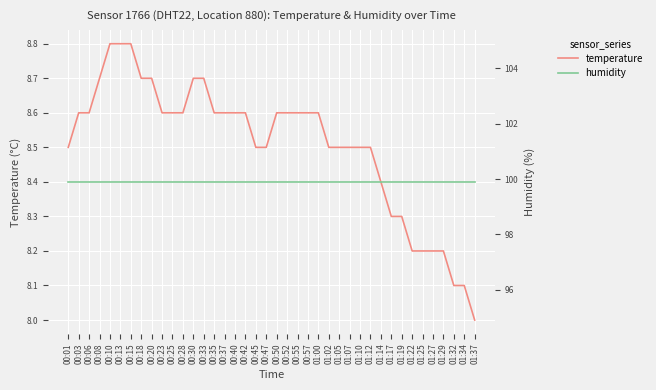

Reading left to right, transcribe all the data shown in this chart.

temperature: 00:01=8.5	00:03=8.6	00:06=8.6	00:08=8.7	00:10=8.8	00:13=8.8	00:15=8.8	00:18=8.7	00:20=8.7	00:23=8.6	00:25=8.6	00:28=8.6	00:30=8.7	00:33=8.7	00:35=8.6	00:37=8.6	00:40=8.6	00:42=8.6	00:45=8.5	00:47=8.5	00:50=8.6	00:52=8.6	00:55=8.6	00:57=8.6	01:00=8.6	01:02=8.5	01:05=8.5	01:07=8.5	01:10=8.5	01:12=8.5	01:14=8.4	01:17=8.3	01:19=8.3	01:22=8.2	01:25=8.2	01:27=8.2	01:29=8.2	01:32=8.1	01:34=8.1	01:37=8.0
humidity: 00:01=99.9	00:03=99.9	00:06=99.9	00:08=99.9	00:10=99.9	00:13=99.9	00:15=99.9	00:18=99.9	00:20=99.9	00:23=99.9	00:25=99.9	00:28=99.9	00:30=99.9	00:33=99.9	00:35=99.9	00:37=99.9	00:40=99.9	00:42=99.9	00:45=99.9	00:47=99.9	00:50=99.9	00:52=99.9	00:55=99.9	00:57=99.9	01:00=99.9	01:02=99.9	01:05=99.9	01:07=99.9	01:10=99.9	01:12=99.9	01:14=99.9	01:17=99.9	01:19=99.9	01:22=99.9	01:25=99.9	01:27=99.9	01:29=99.9	01:32=99.9	01:34=99.9	01:37=99.9